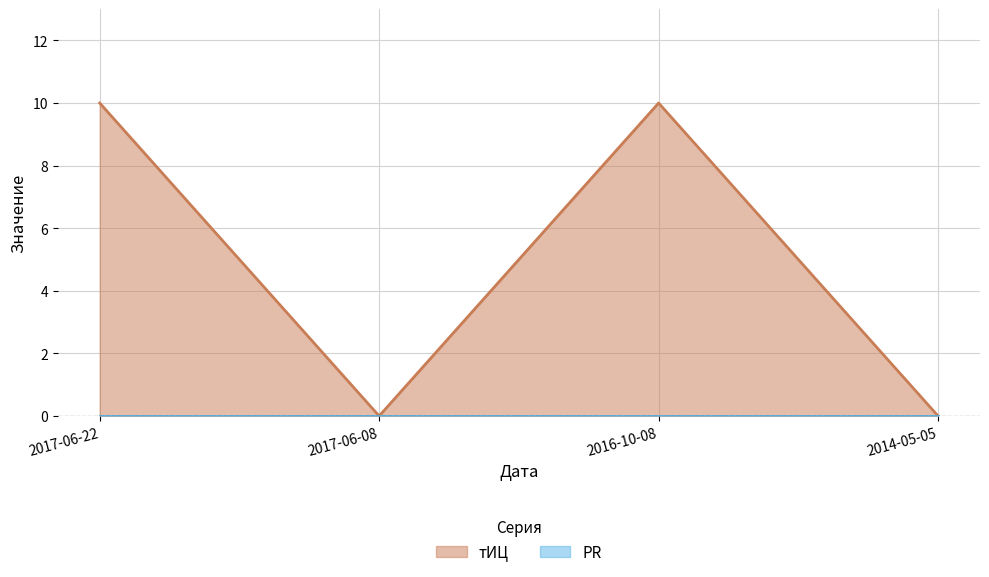

How many points are lower than both their immediate neighbors (excluding endpoints)?

1